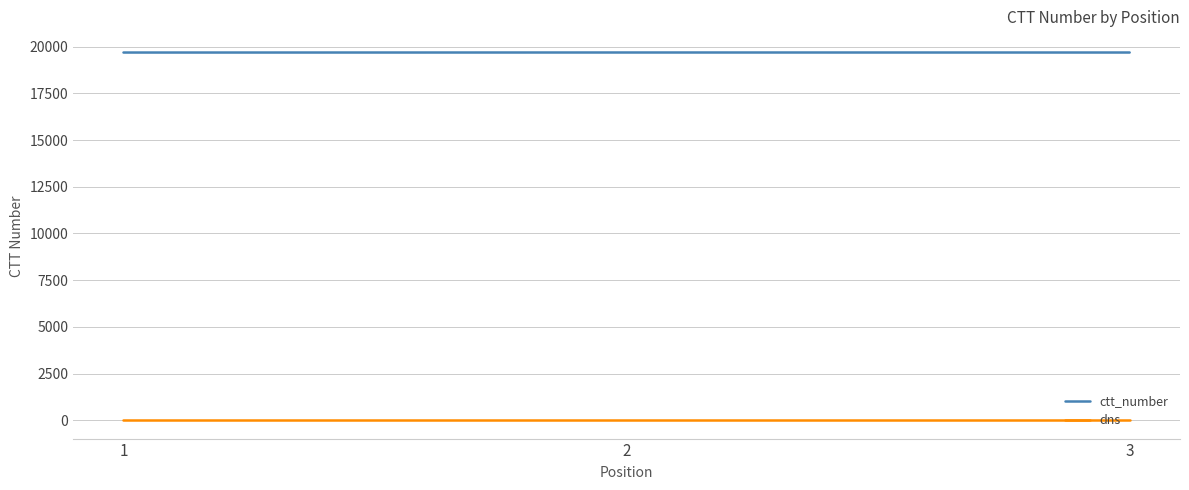

Is the value of dns at 2 greater than the value of ctt_number at 1?

No